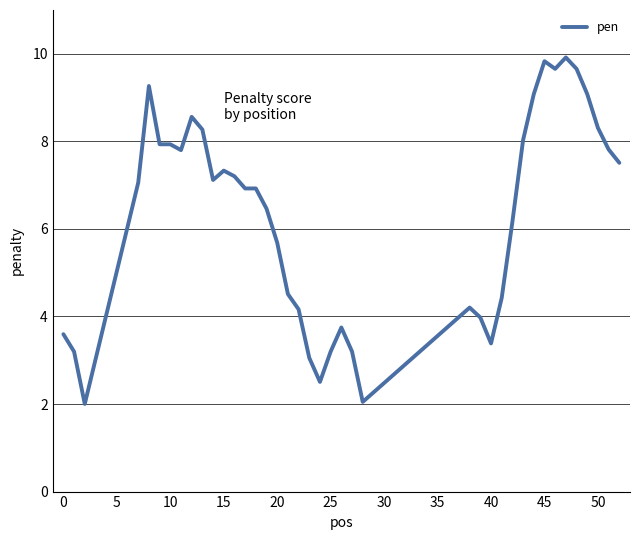

Does the chart have visible grid lines?

Yes